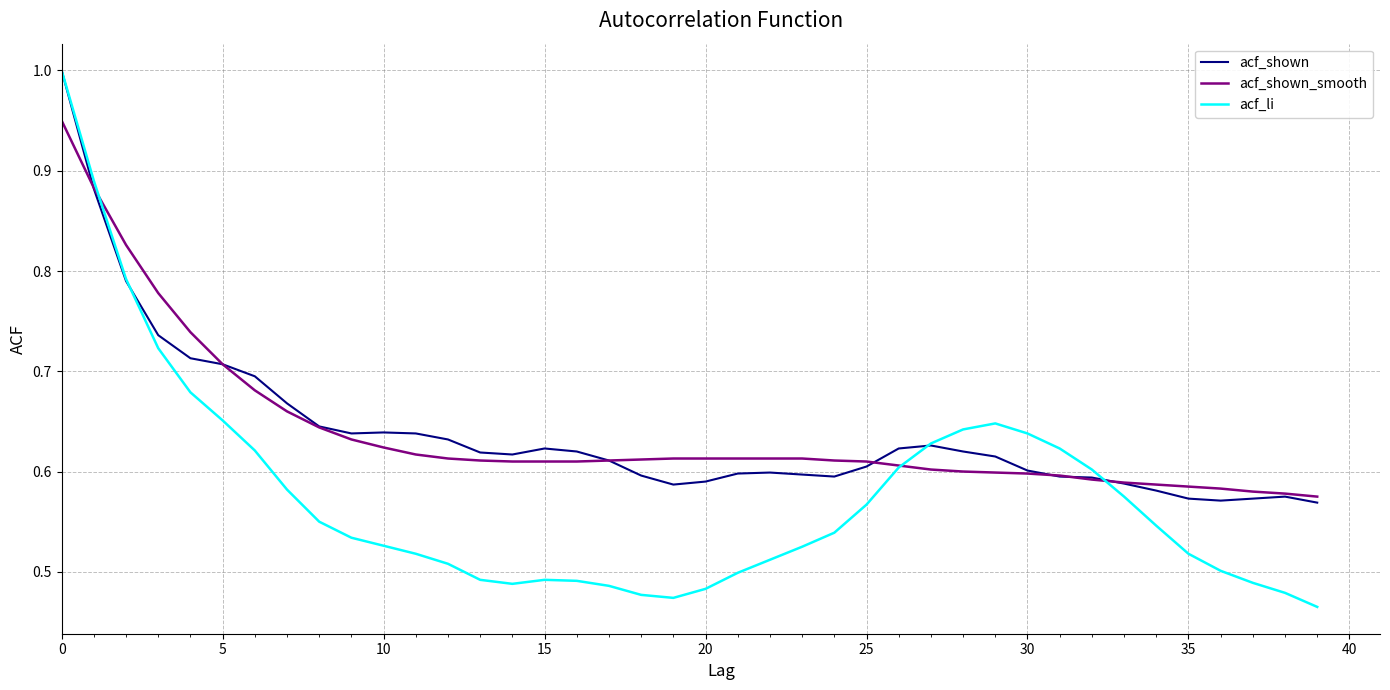

Which series has the largest range (max minus min)?

acf_li